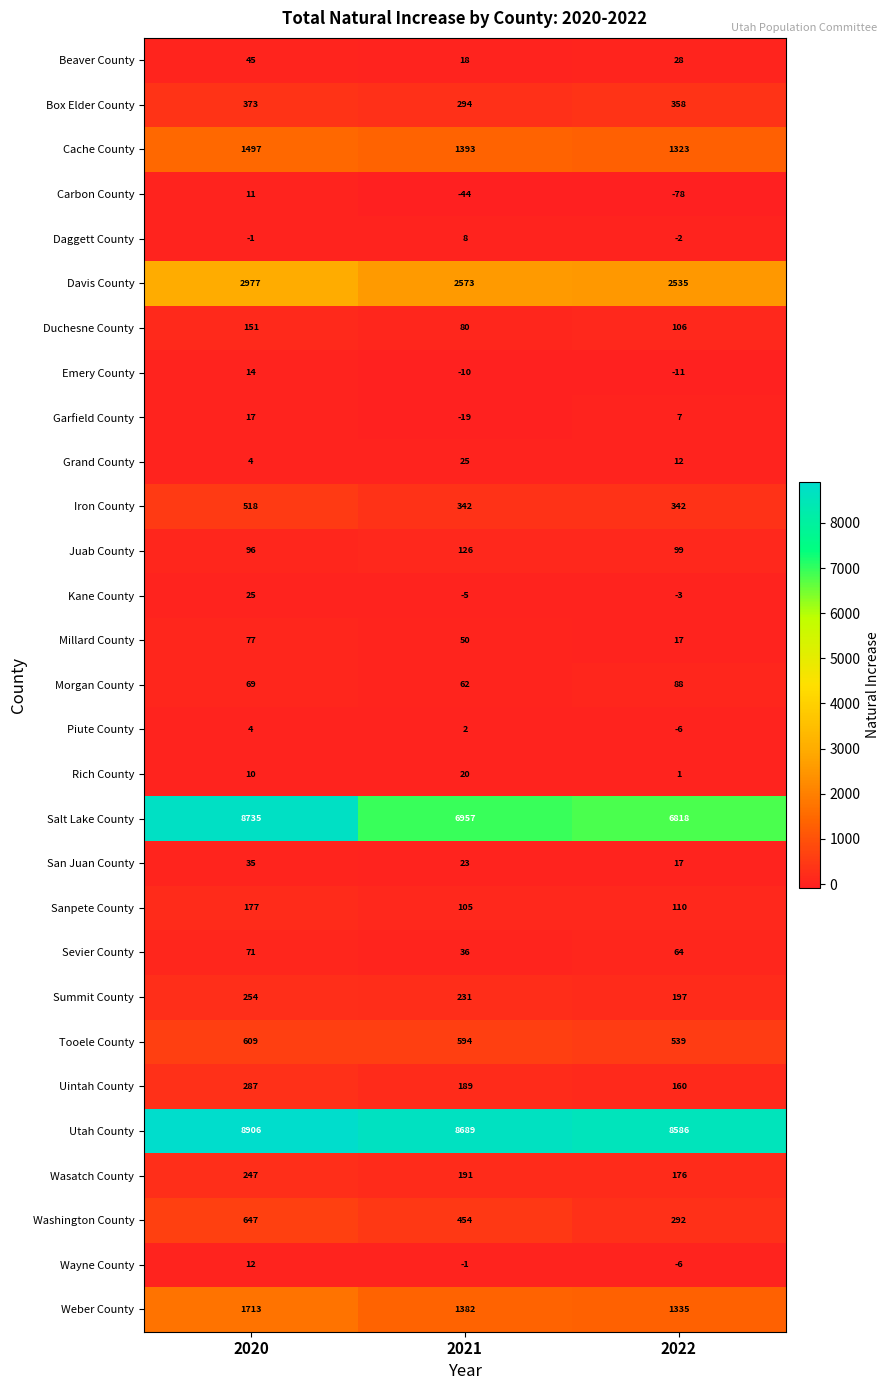

What is the total value across all series at 2022?

23104